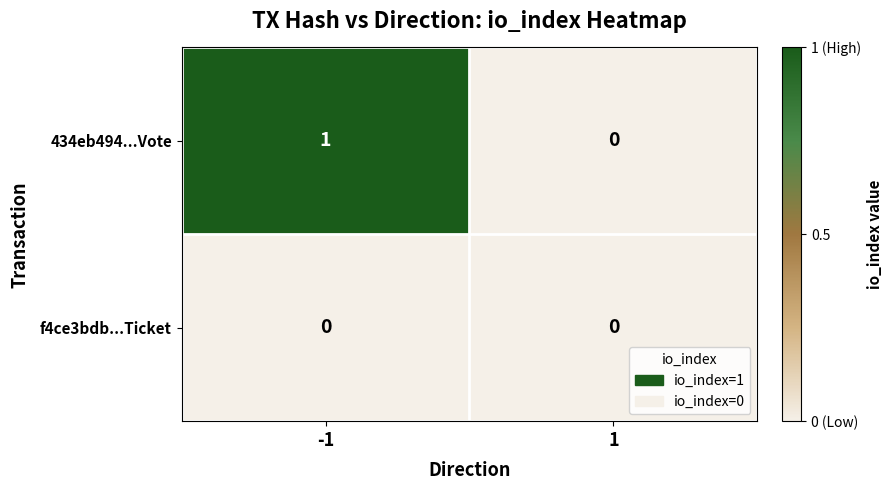

True or false: 434eb494...Vote has a value of 0 at 1.

True